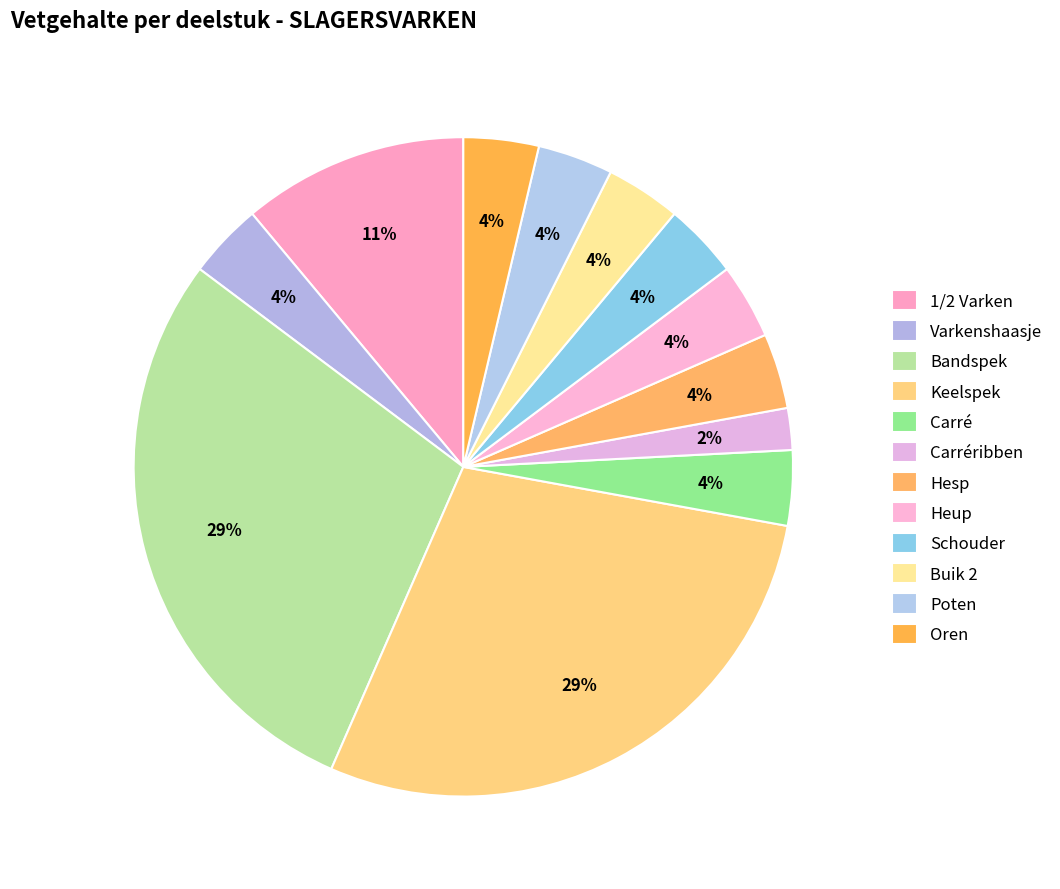

Is Poten the majority of the pie?

No